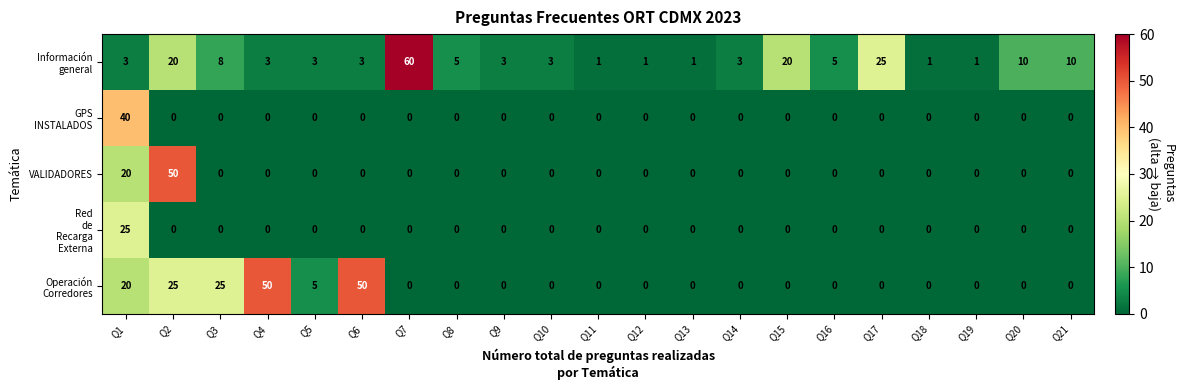

At which category is the sum across all series the highest?

Q1